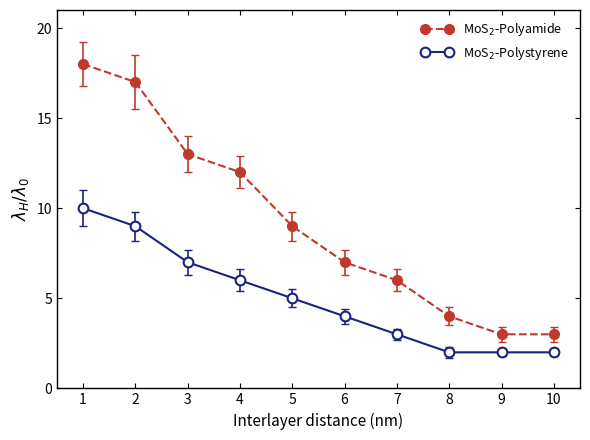

How many lines are shown in the chart?

2